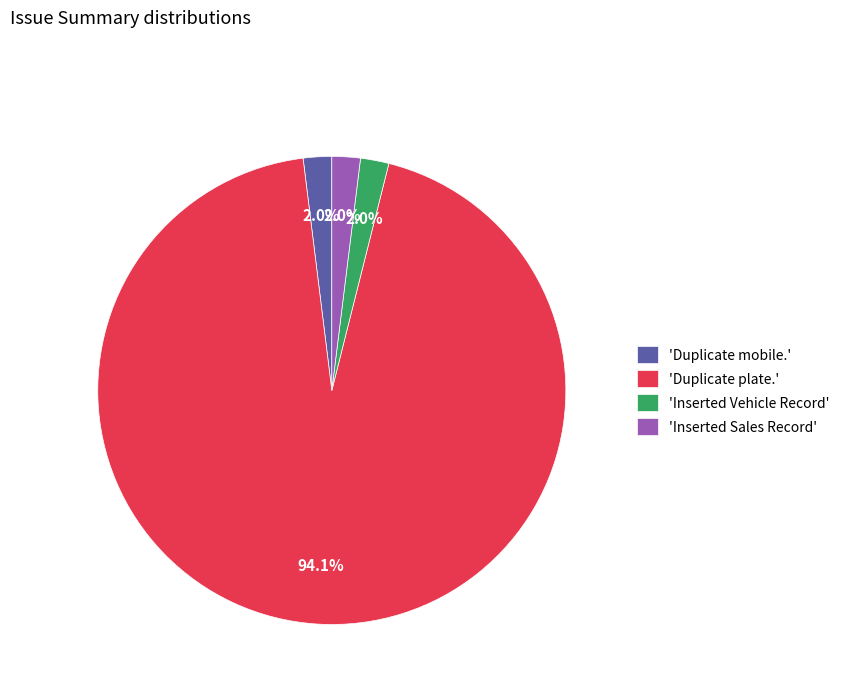

Which slice is the largest?

'Duplicate plate.'